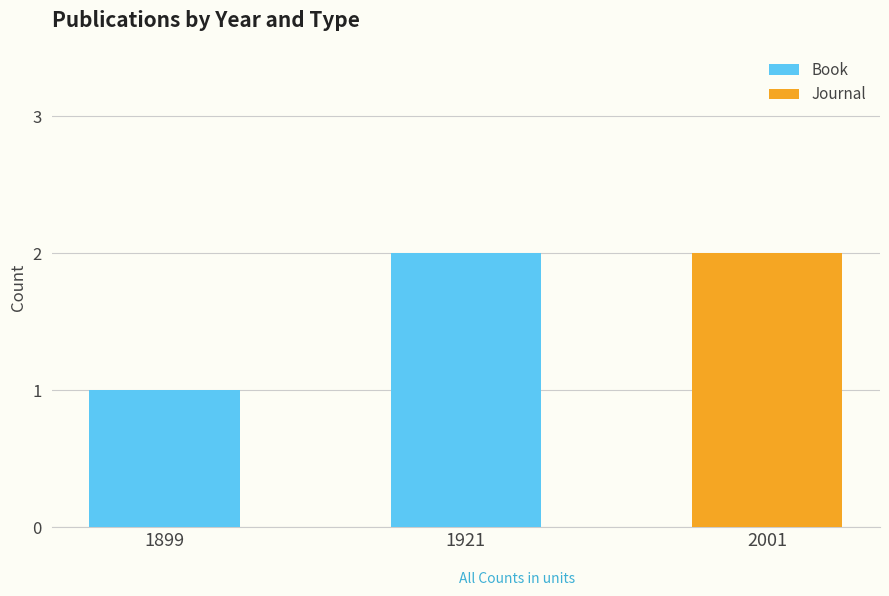

What is the total value across all series at 1899?

1